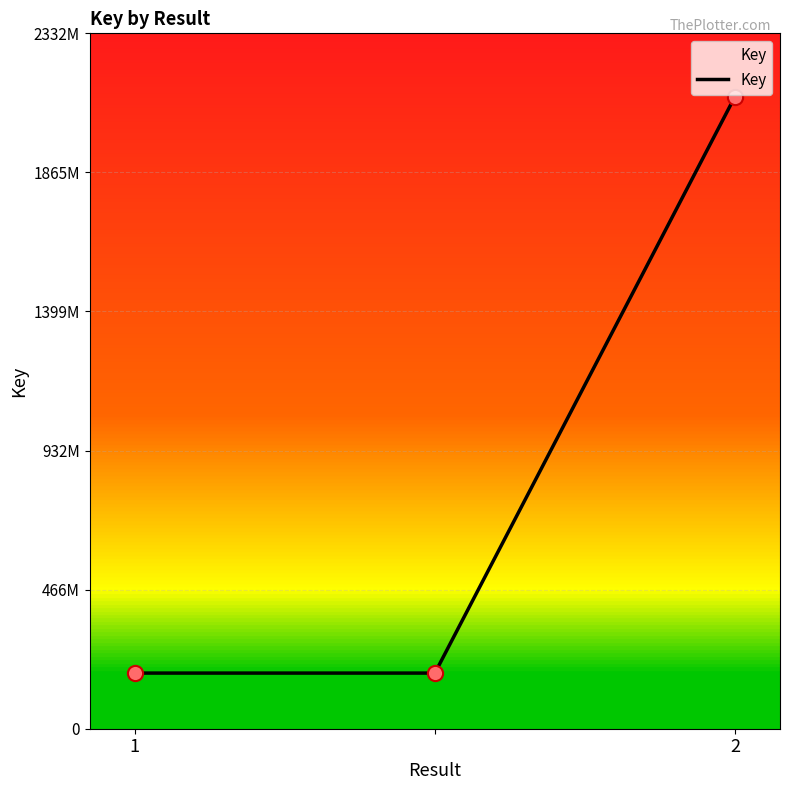

Is this an area chart (filled region under the line)?

Yes